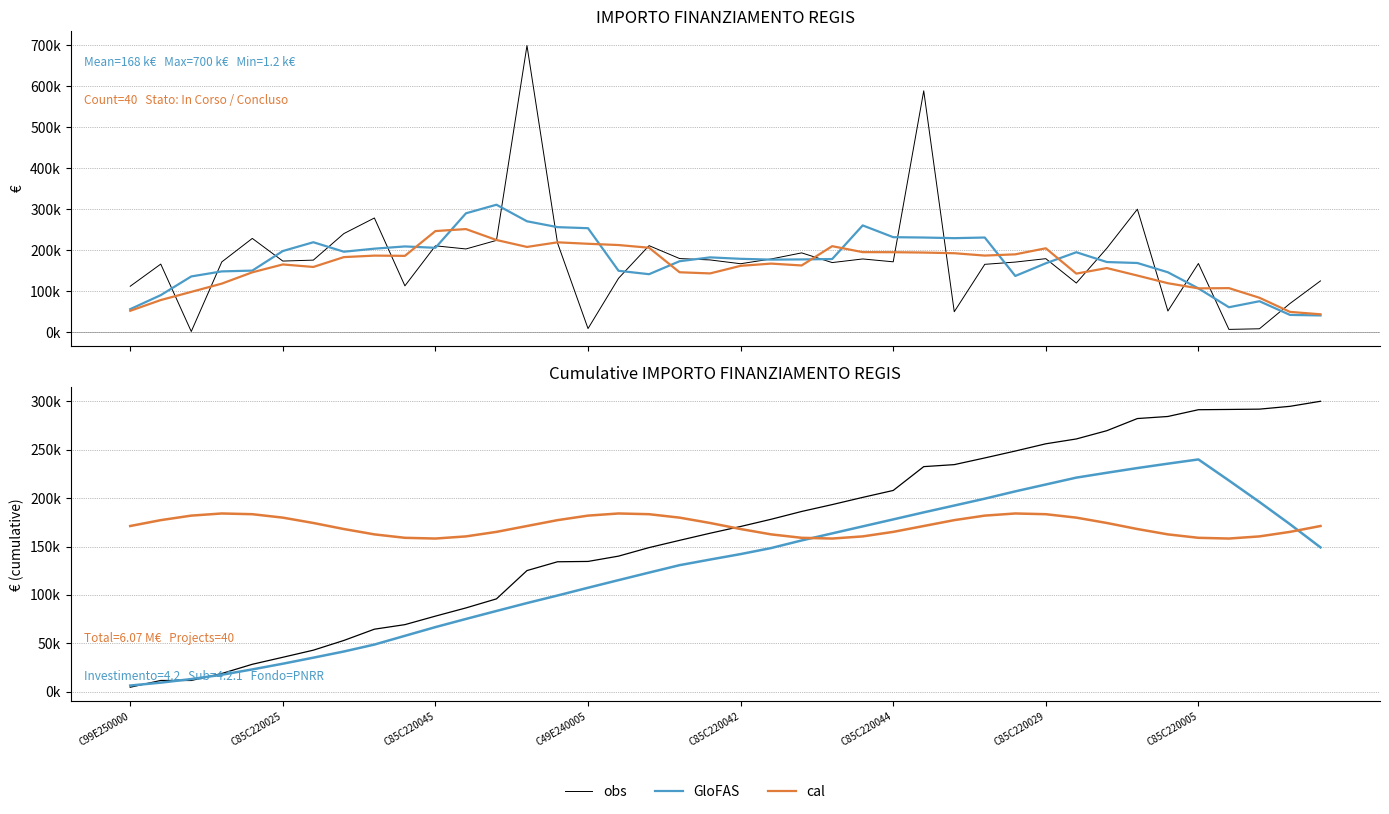

Does the chart have visible grid lines?

Yes